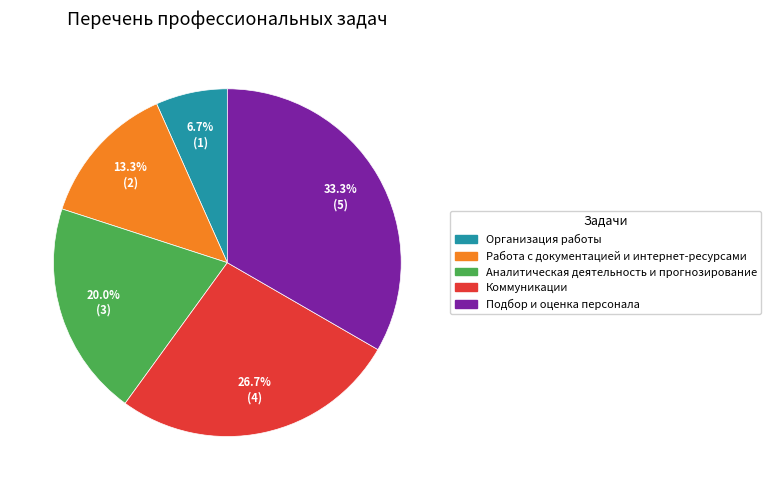

How many slices are in this pie chart?

5